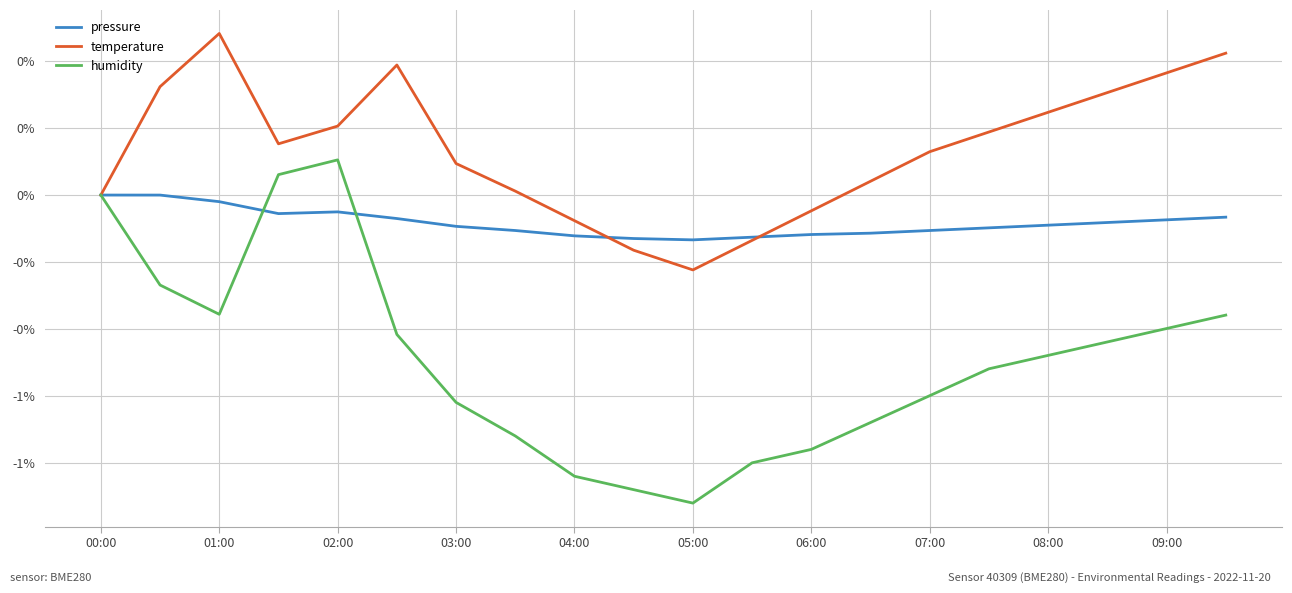

What are all the series names shown in the legend?

pressure, temperature, humidity